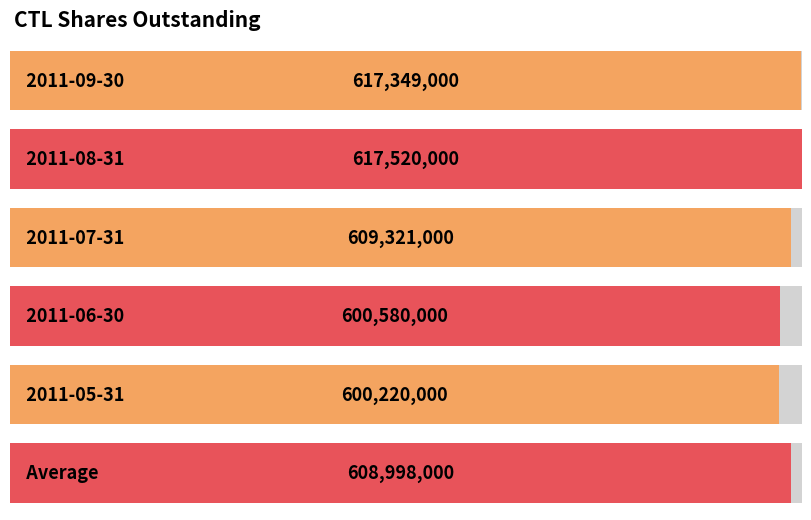

Rank the categories by value from highest to lowest.

2011-08-31, 2011-09-30, 2011-07-31, Average, 2011-06-30, 2011-05-31